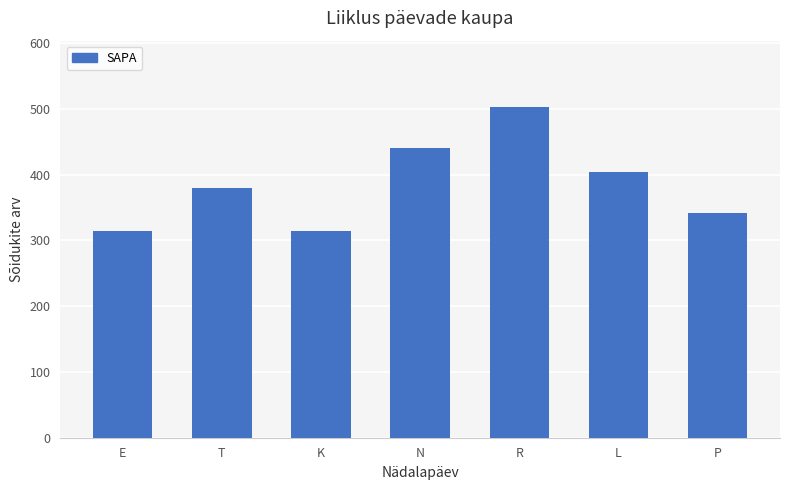

What is the sum of the values at L and N?

844